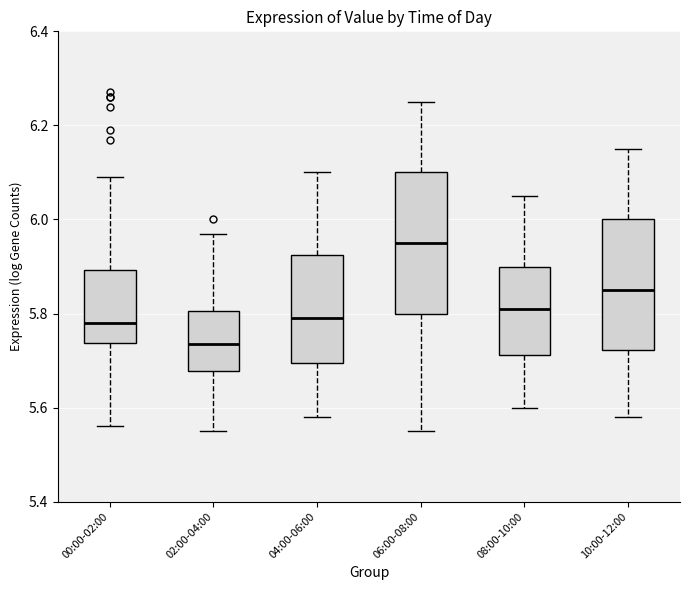

Reading left to right, transcribe this box plot: for each box, give where its median line is, the range the box spans, and where its two whiskers end, as read against the y-axis. The values are not printed on the chart, so give them approximately, as read against the axis.

00:00-02:00: median 5.78, box 5.74 to 5.90, whiskers 5.56 to 6.10
02:00-04:00: median 5.74, box 5.68 to 5.80, whiskers 5.56 to 5.98
04:00-06:00: median 5.80, box 5.70 to 5.92, whiskers 5.58 to 6.10
06:00-08:00: median 5.96, box 5.80 to 6.10, whiskers 5.56 to 6.26
08:00-10:00: median 5.82, box 5.72 to 5.90, whiskers 5.60 to 6.06
10:00-12:00: median 5.86, box 5.72 to 6.00, whiskers 5.58 to 6.16